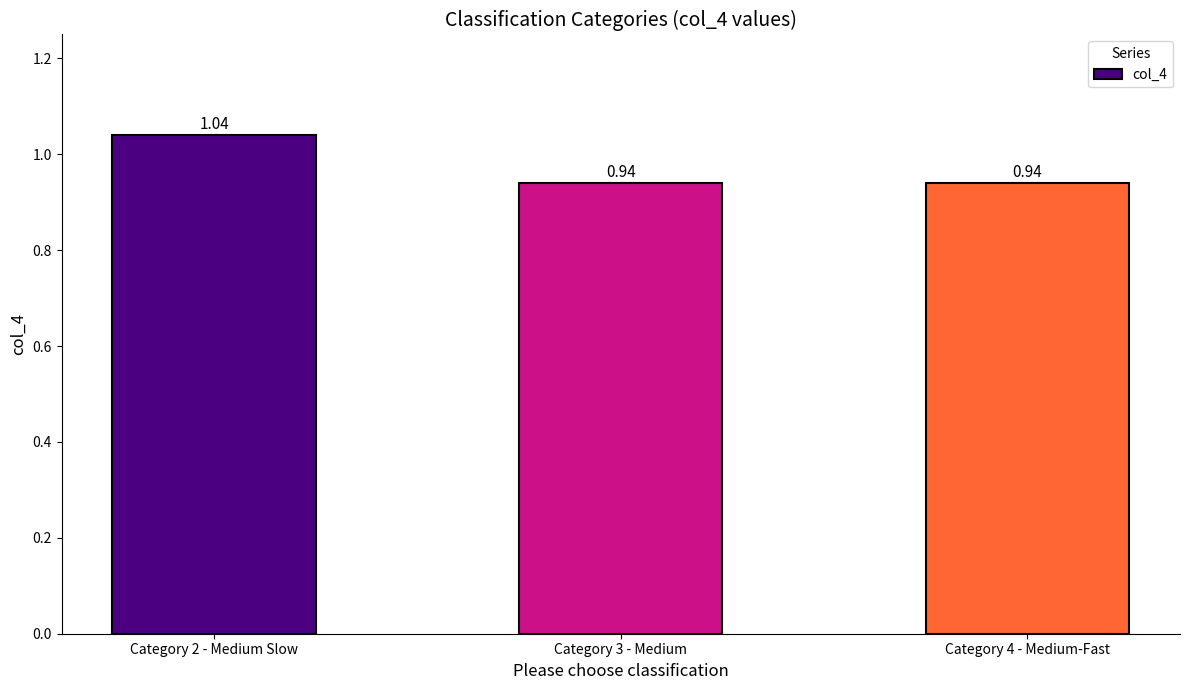

Which has a higher value, Category 2 - Medium Slow or Category 3 - Medium?

Category 2 - Medium Slow